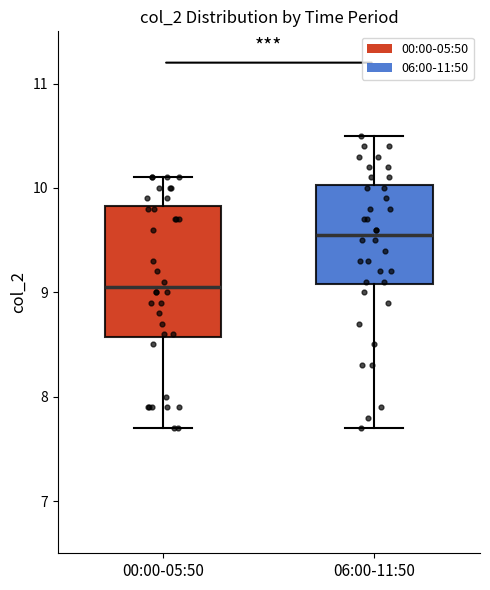

Which box is the tallest, from its lower edge to its upper edge?

00:00-05:50